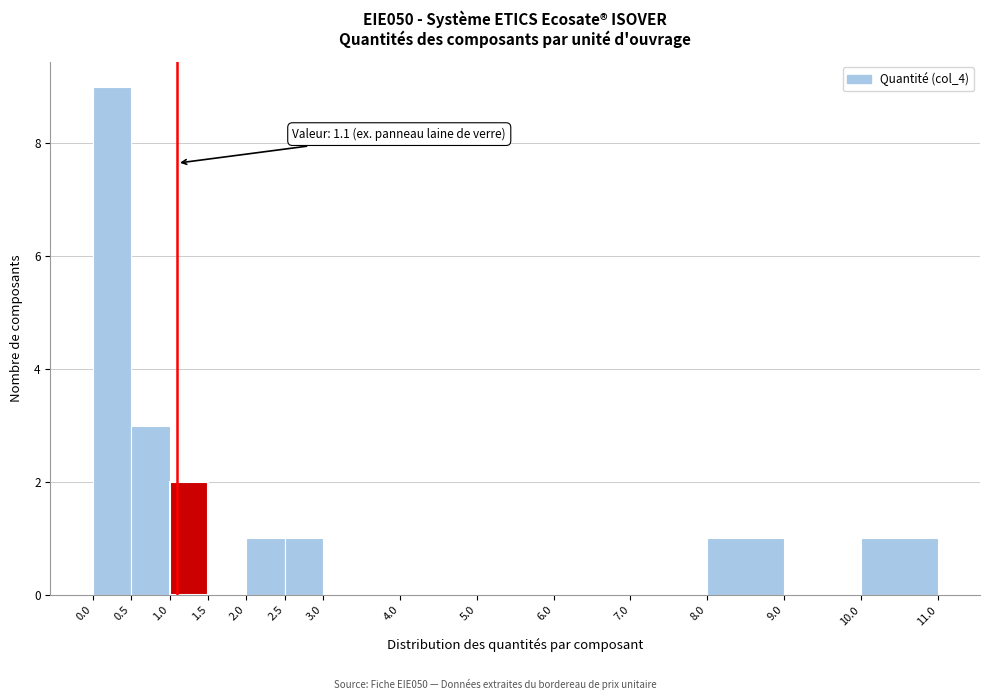

Over which range of the x-axis is the bar tallest?

0.0 to 0.5